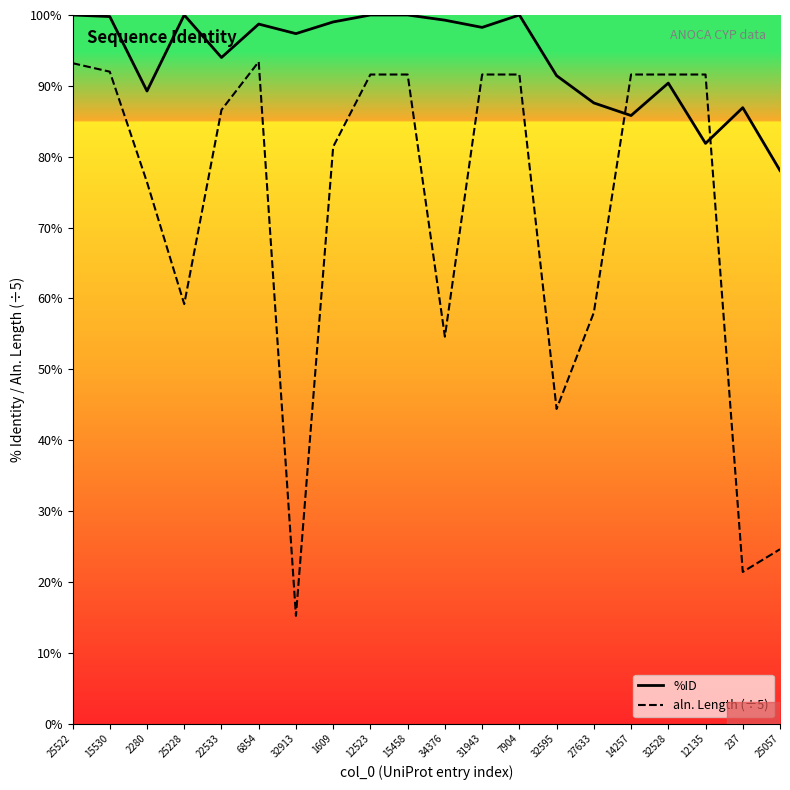

True or false: %ID has a value of 100.0 at 12523.

True